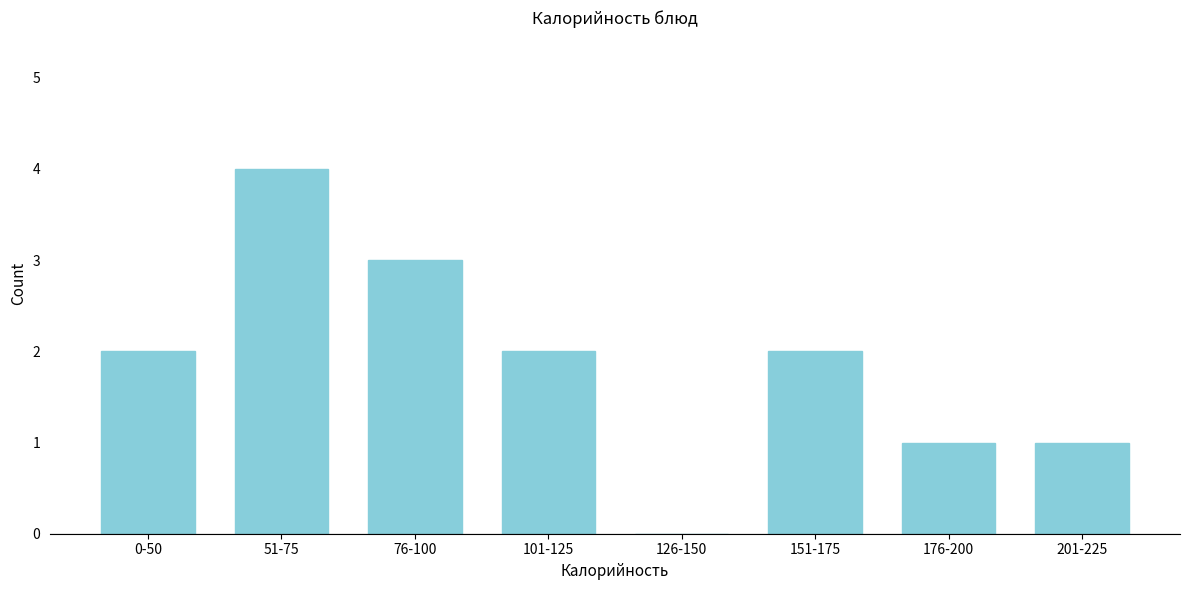

Reading left to right, extract all data points from this chart.

0-50=2	51-75=4	76-100=3	101-125=2	126-150=0	151-175=2	176-200=1	201-225=1